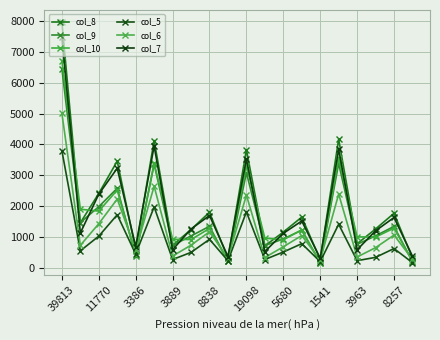

Where does the col_5 series first go above 563?

39813